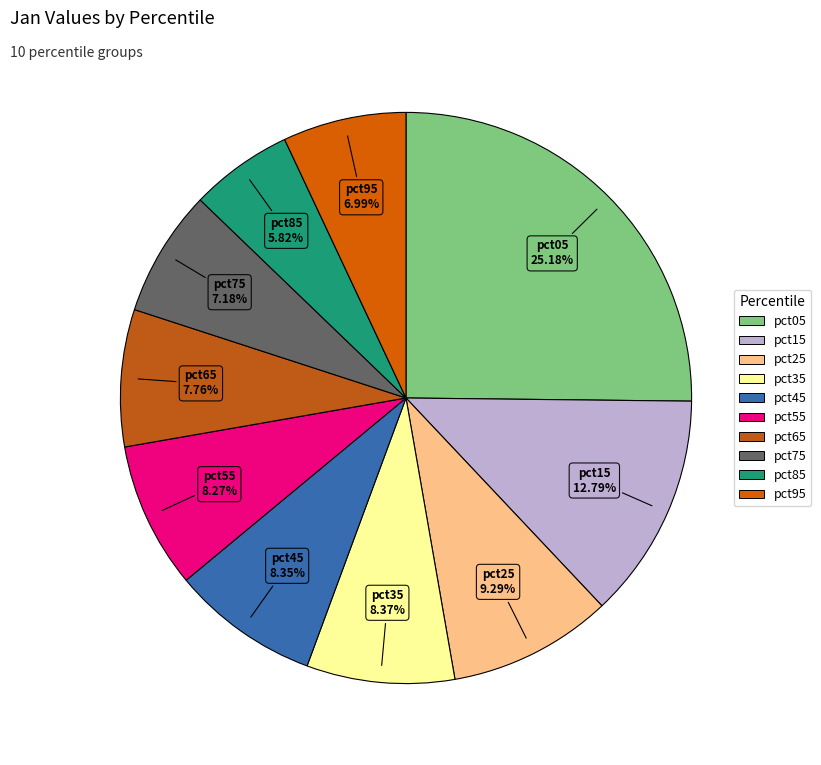

To the nearest percent, what portion does pct25 represent?

9%